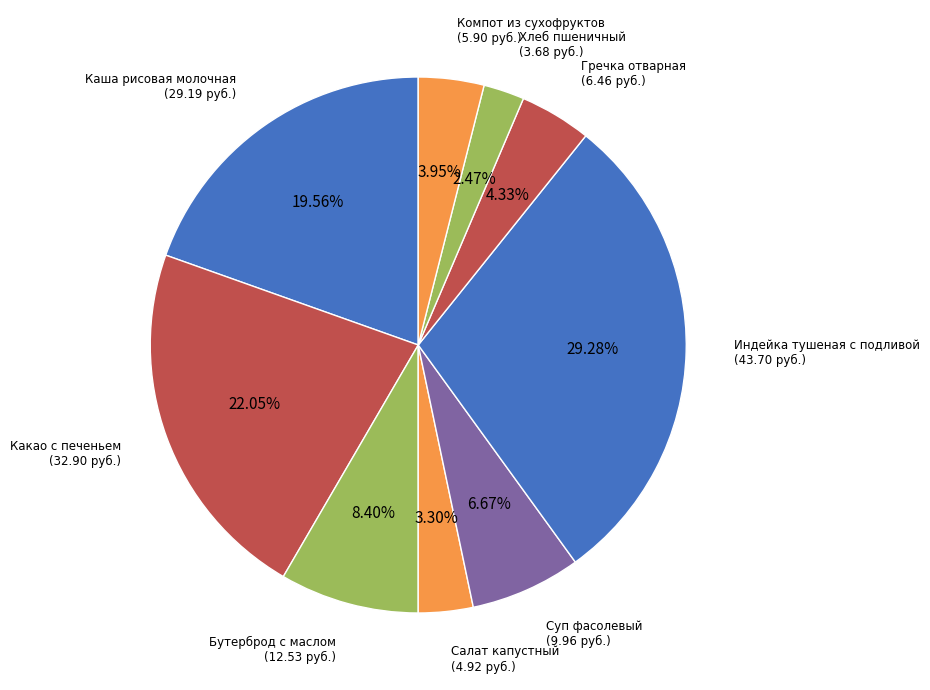

Combined, what portion of the pie is Хлеб пшеничный and Каша рисовая молочная?

22.0%